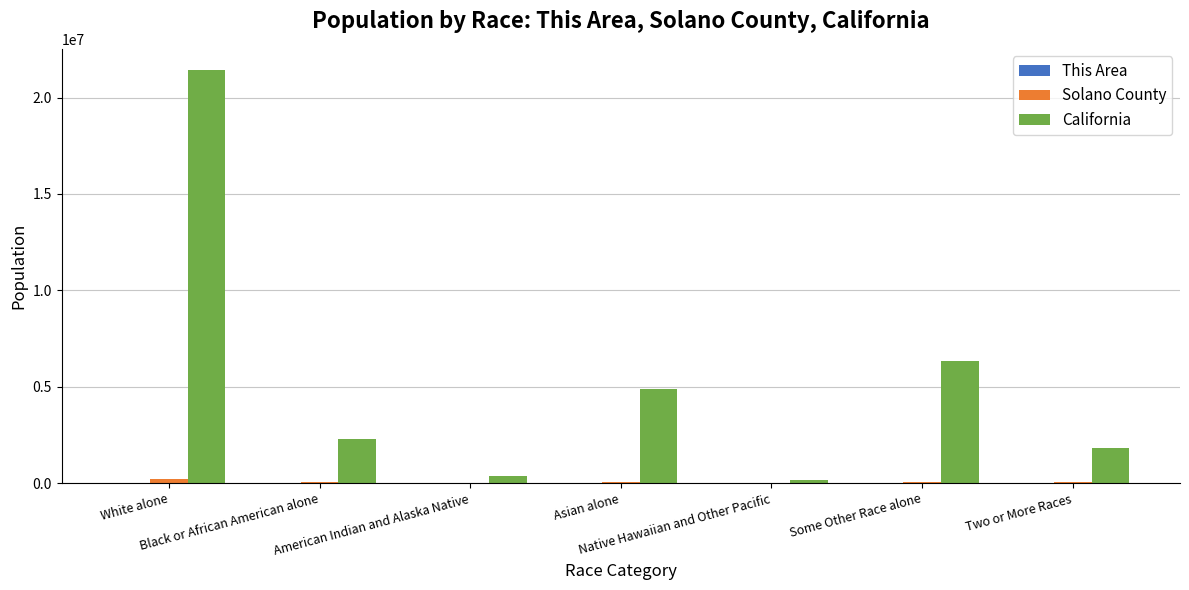

Which series has the largest total across all categories?

California